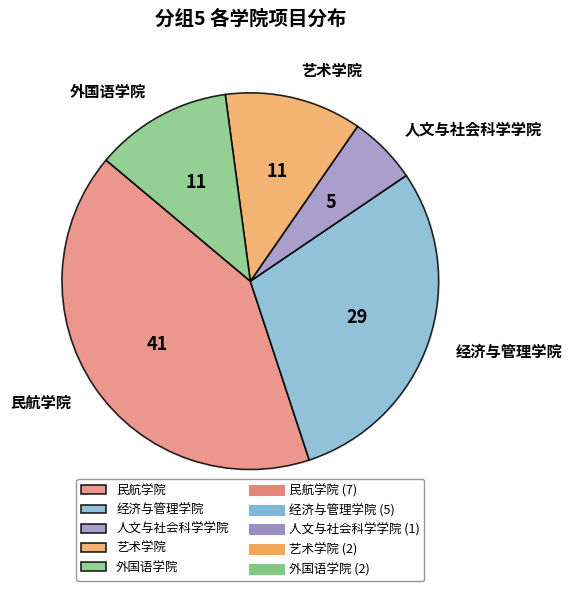

Count the number of slices in the pie.

5